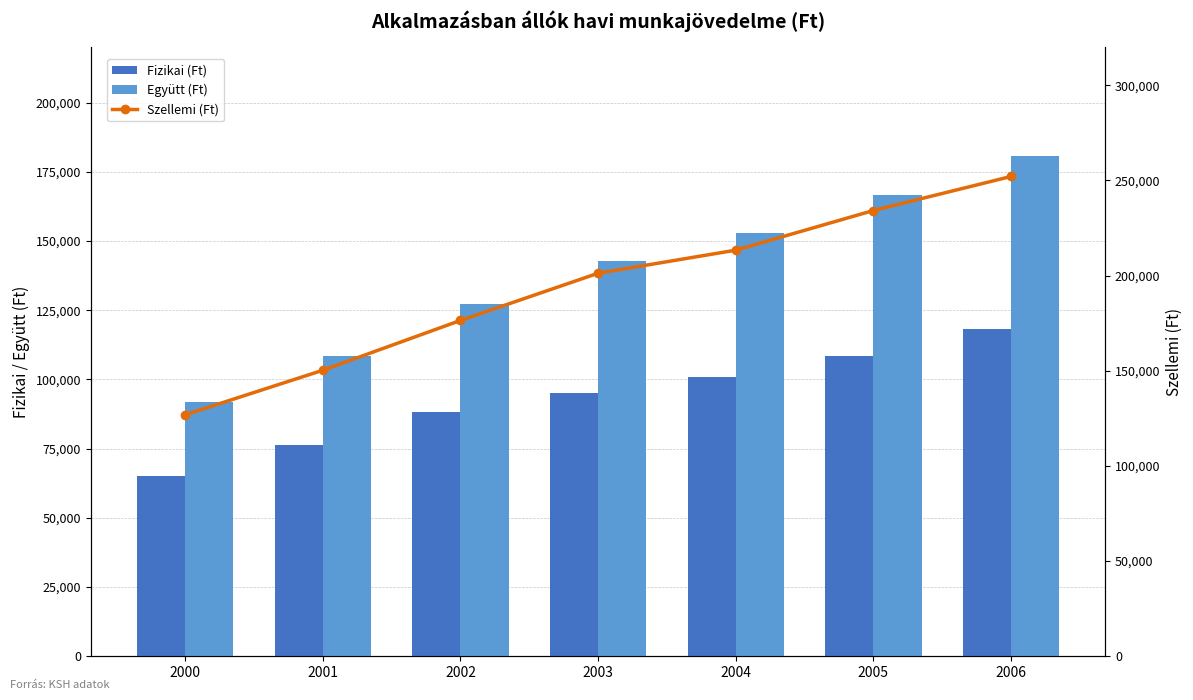

Which series has the widest spread of values?

Szellemi (Ft)